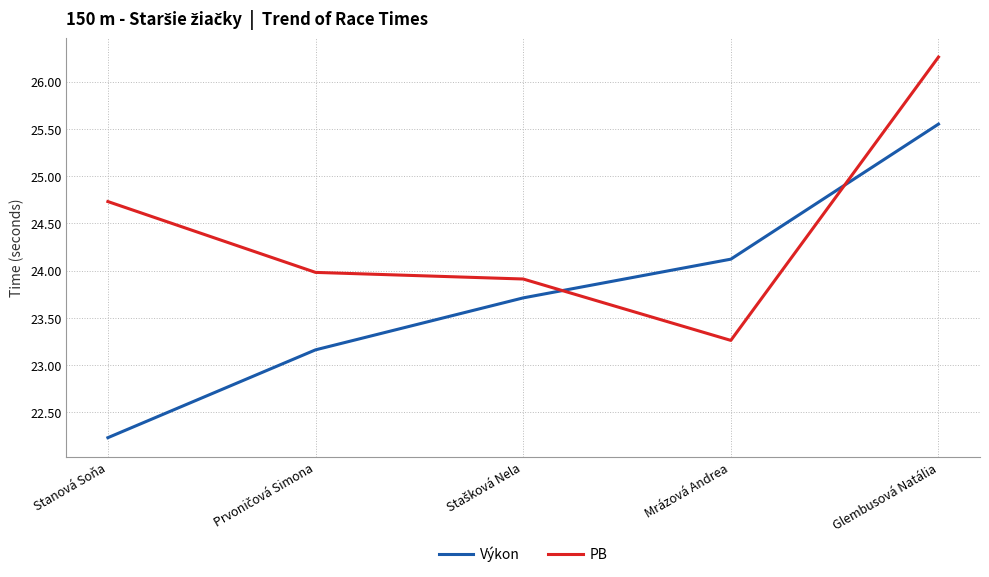

What are all the series names shown in the legend?

Výkon, PB